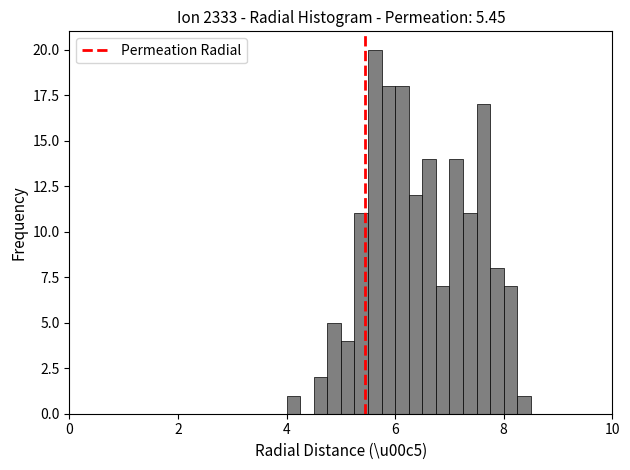

Read against the x-axis, roughly where is the centre of the tallest bar?

5.6